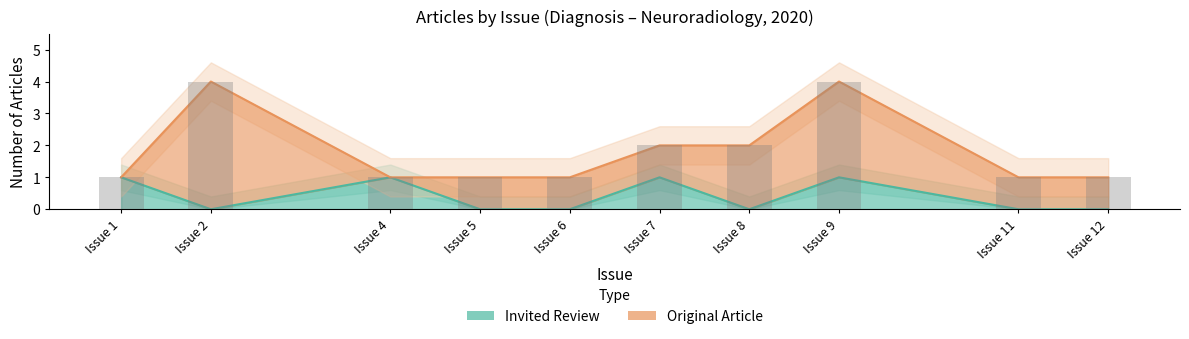

Between Issue 1 and Issue 9, which is larger?

Issue 1